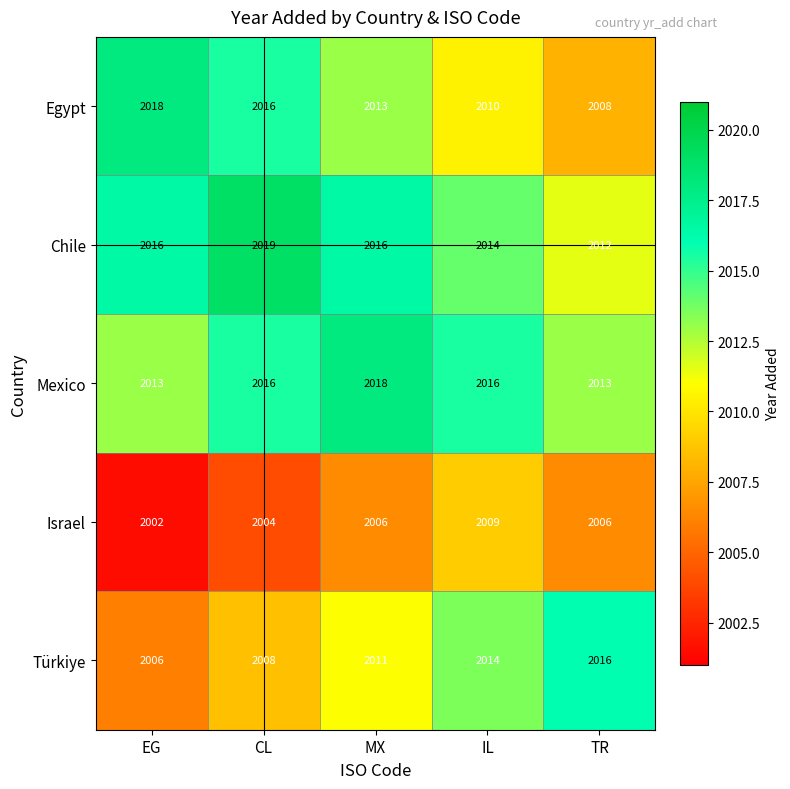

At how many categories does at least one series exceed 2014?

5